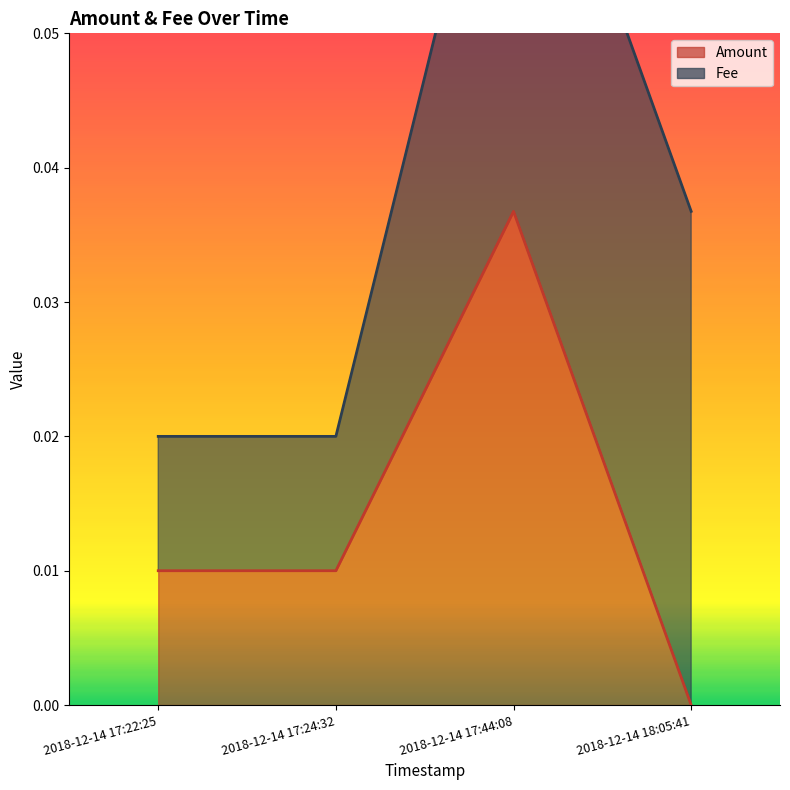

List the labels in order of value, largest first.

2018-12-14 17:44:08, 2018-12-14 17:22:25, 2018-12-14 17:24:32, 2018-12-14 18:05:41